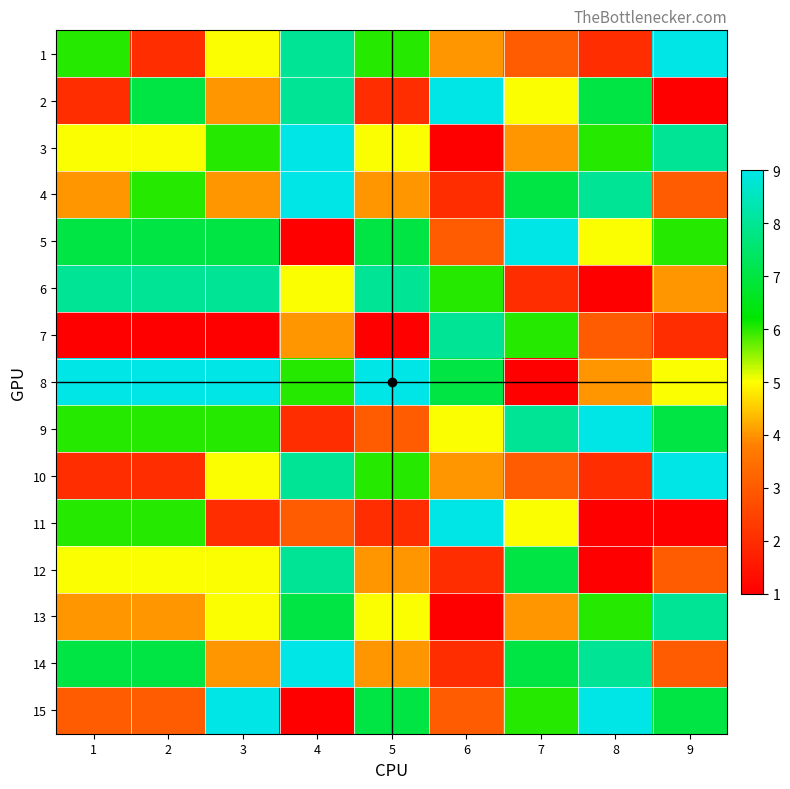

At which category does the chart reach its peak across all series?

9